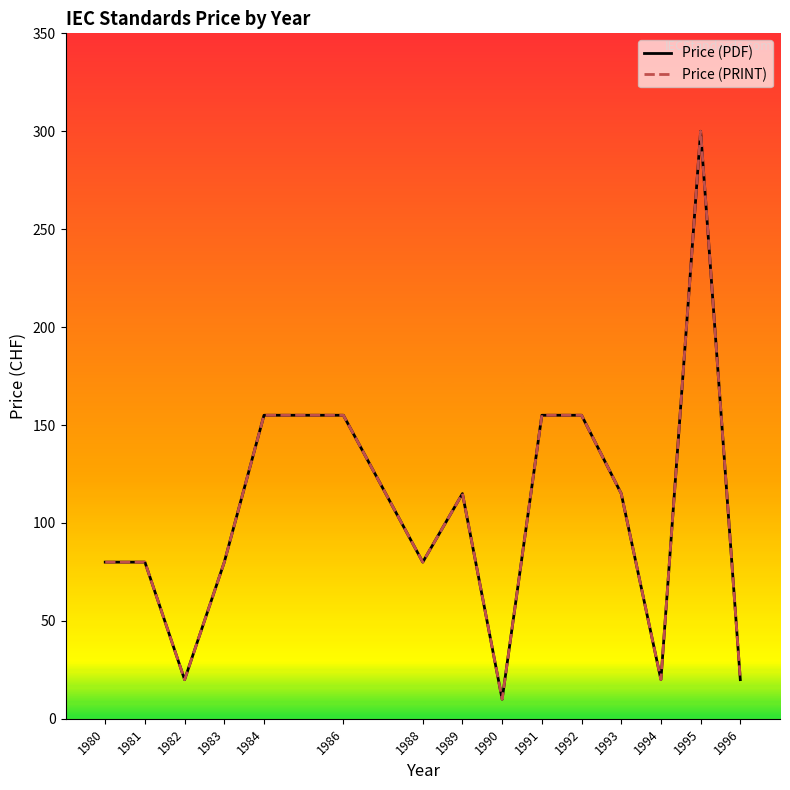

Does the chart display data point markers on the line(s)?

No